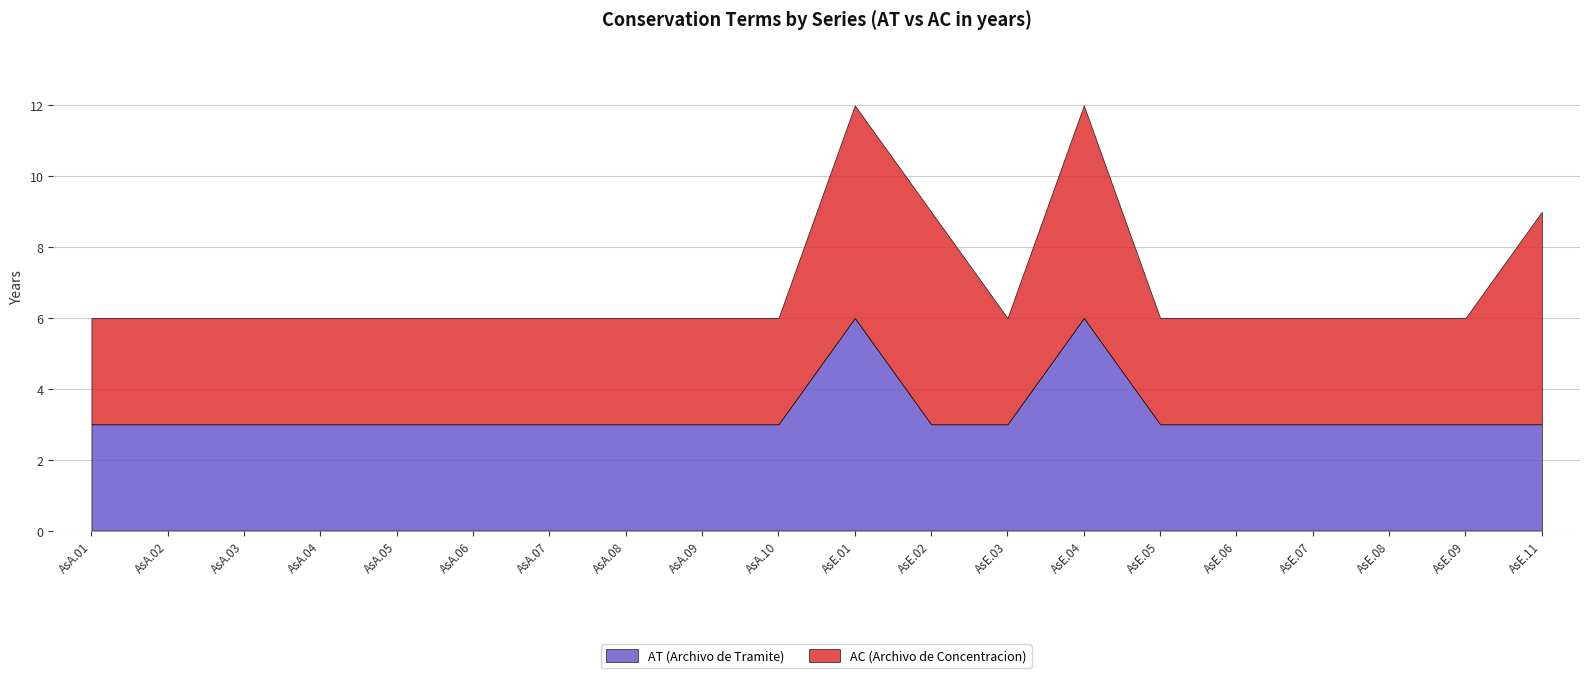

True or false: AT (Archivo de Tramite) and AC (Archivo de Concentracion) cross at least once.

False